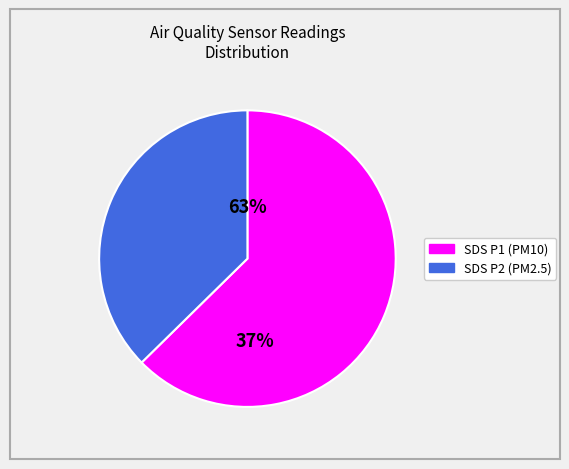

The SDS_P1 slice represents 63% of the pie. True or false?

True